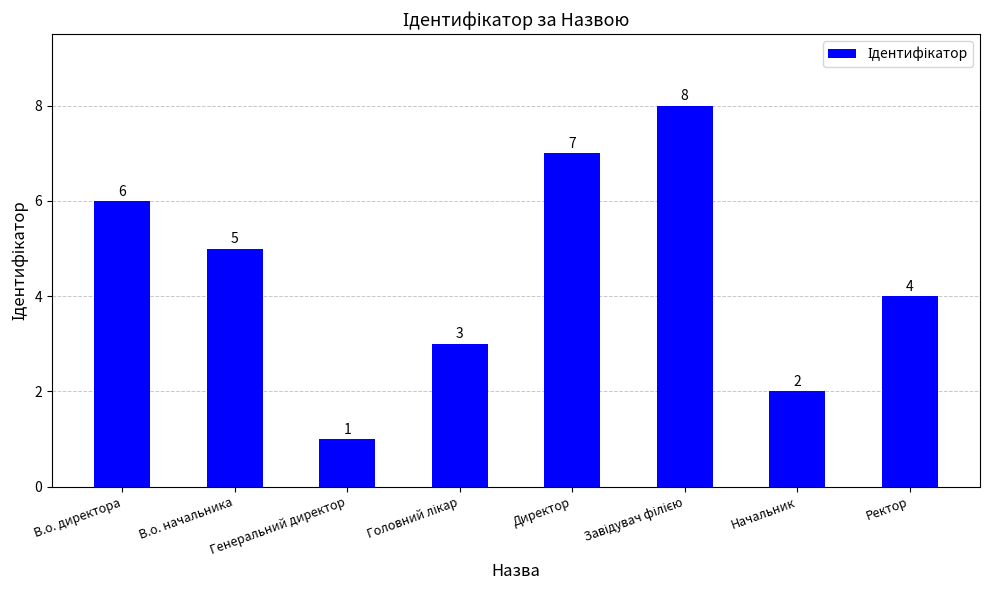

Between Ректор and Генеральний директор, which is larger?

Ректор